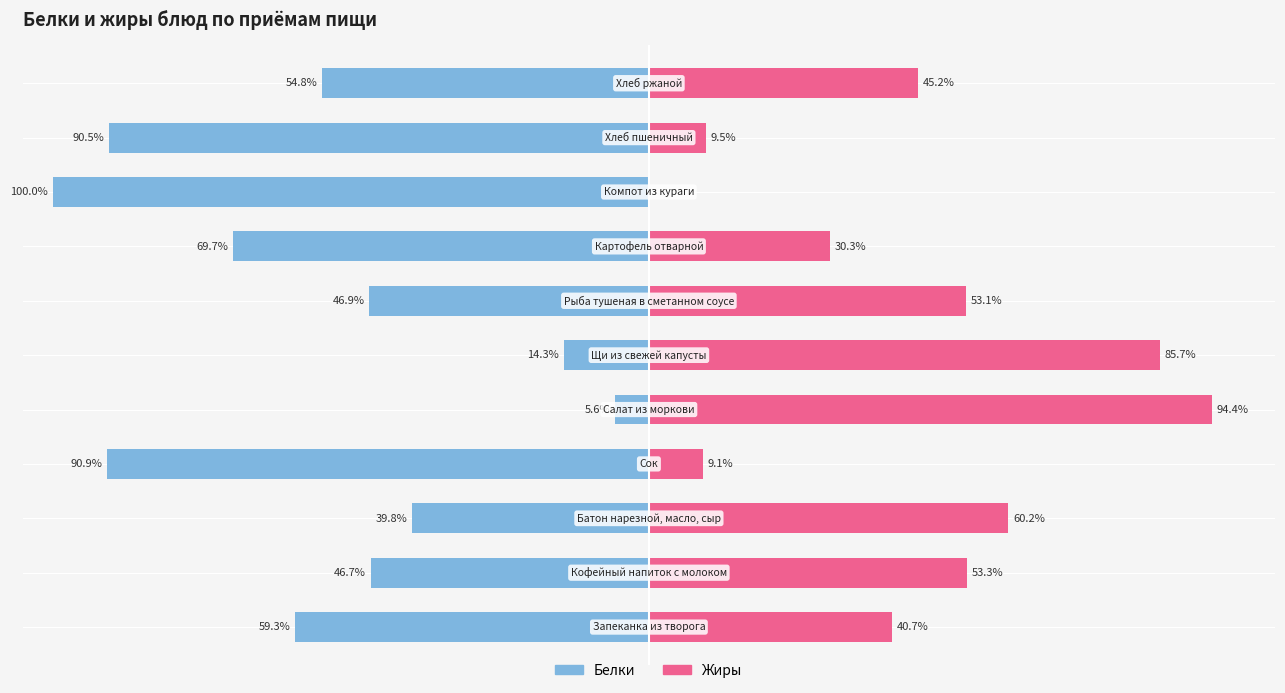

Which series changed the most between 5 and 8?

Жиры